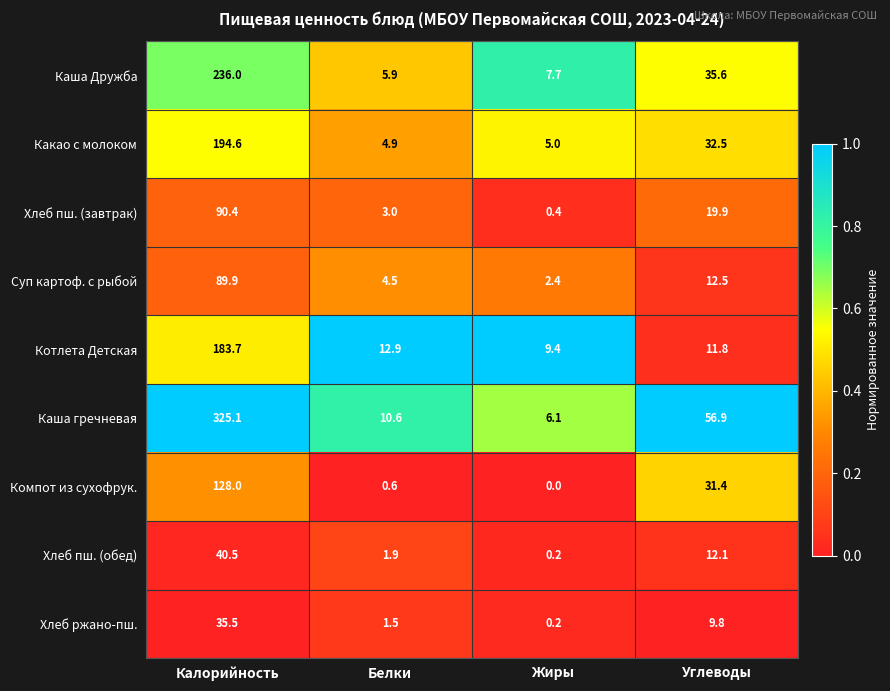

What is the sum of the Хлеб ржано-пш. values at Калорийность and Белки?

37.0